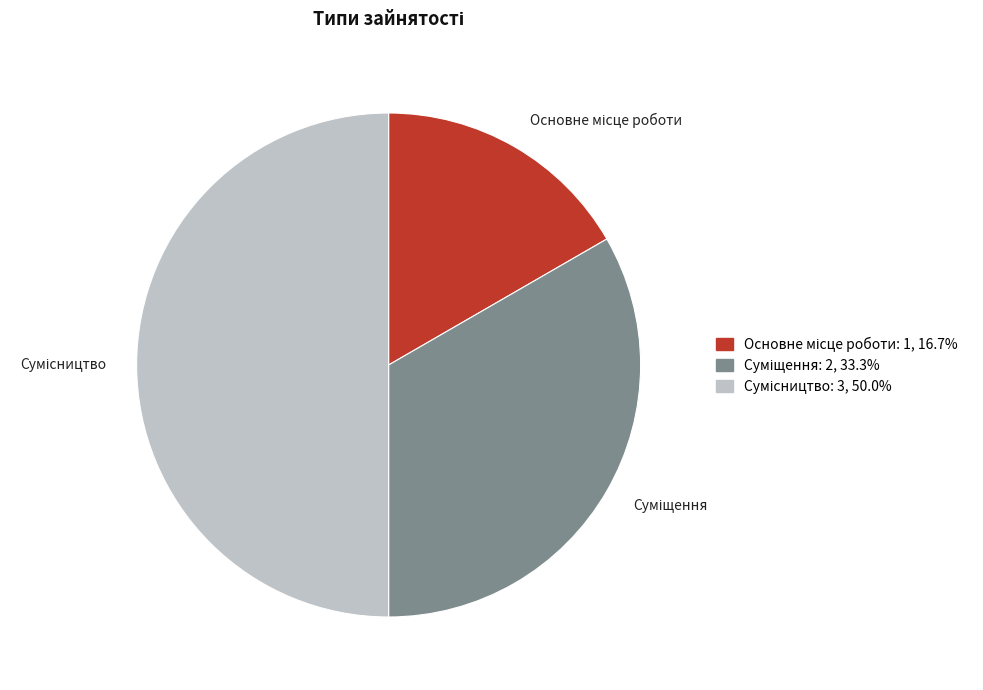

Which category has the smallest portion of the pie?

Основне місце роботи